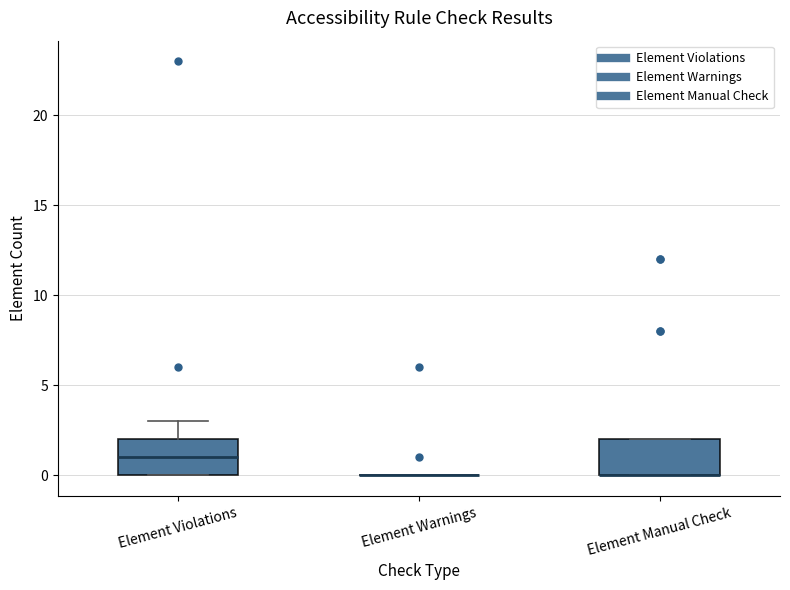

Reading left to right, transcribe this box plot: for each box, give where its median line is, the range the box spans, and where its two whiskers end, as read against the y-axis. The values are not printed on the chart, so give them approximately, as read against the axis.

Element Violations: median 1, box 0 to 2, whiskers 0 to 3
Element Warnings: box collapsed to a line at 0, whiskers 0 to 0
Element Manual Check: median 0 (drawn on the box's lower edge), box 0 to 2, whiskers 0 to 2